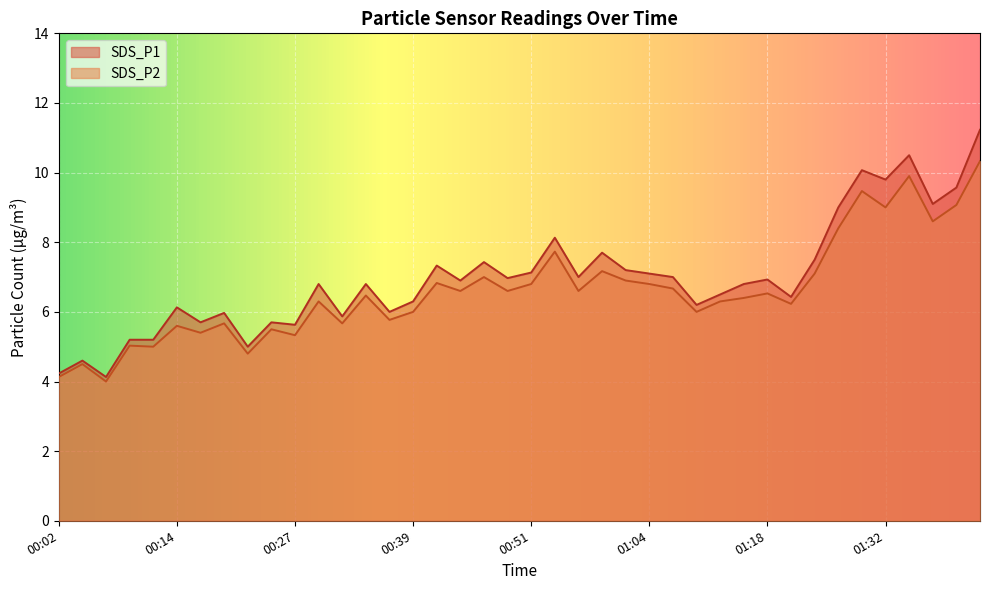

Which series has the largest total across all categories?

SDS_P1